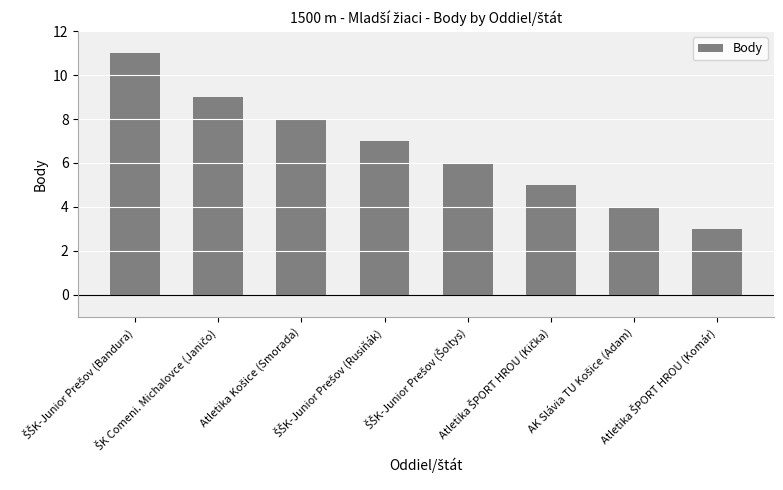

Are the bars grouped side by side (vs. stacked)?

No